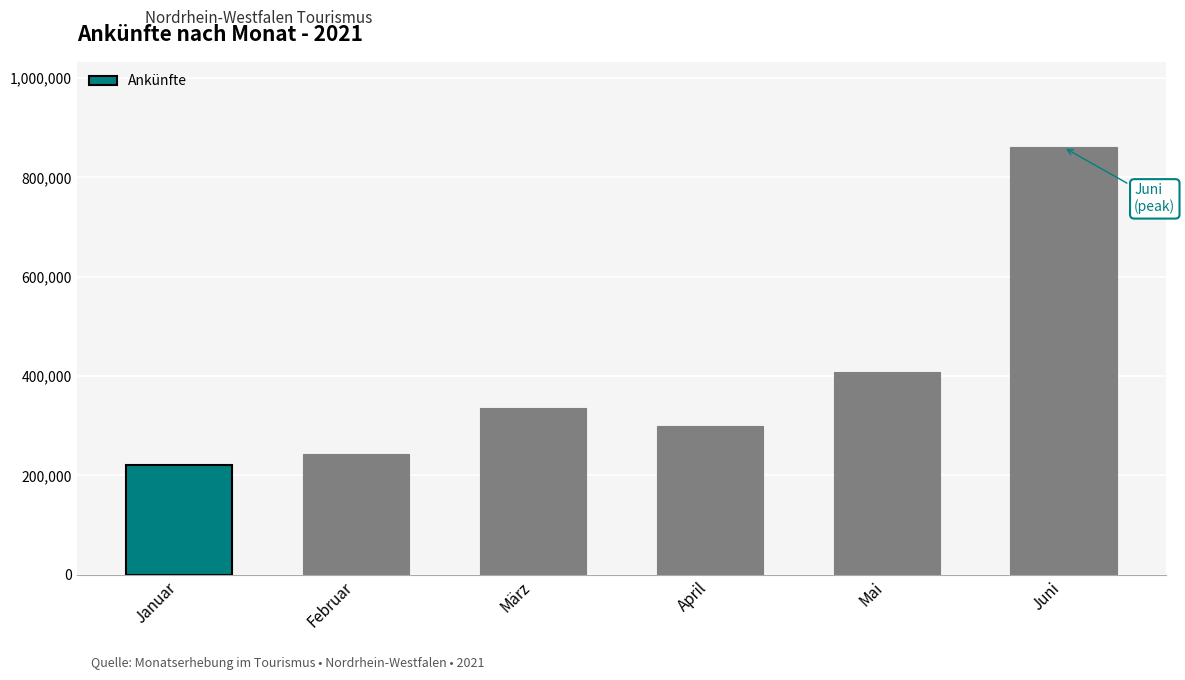

What is the approximate value at Februar, to the nearest 100?

242800